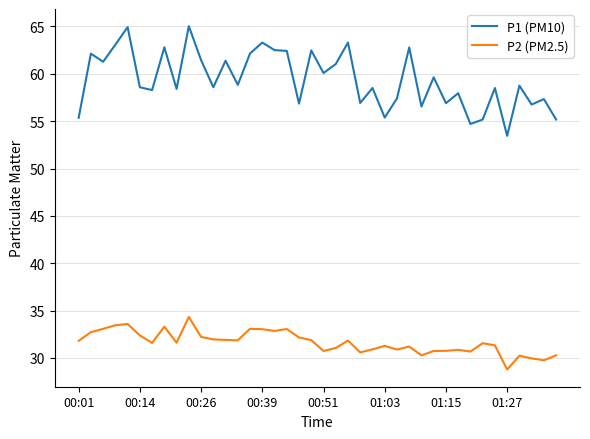

What is the maximum value shown in the chart?

65.0